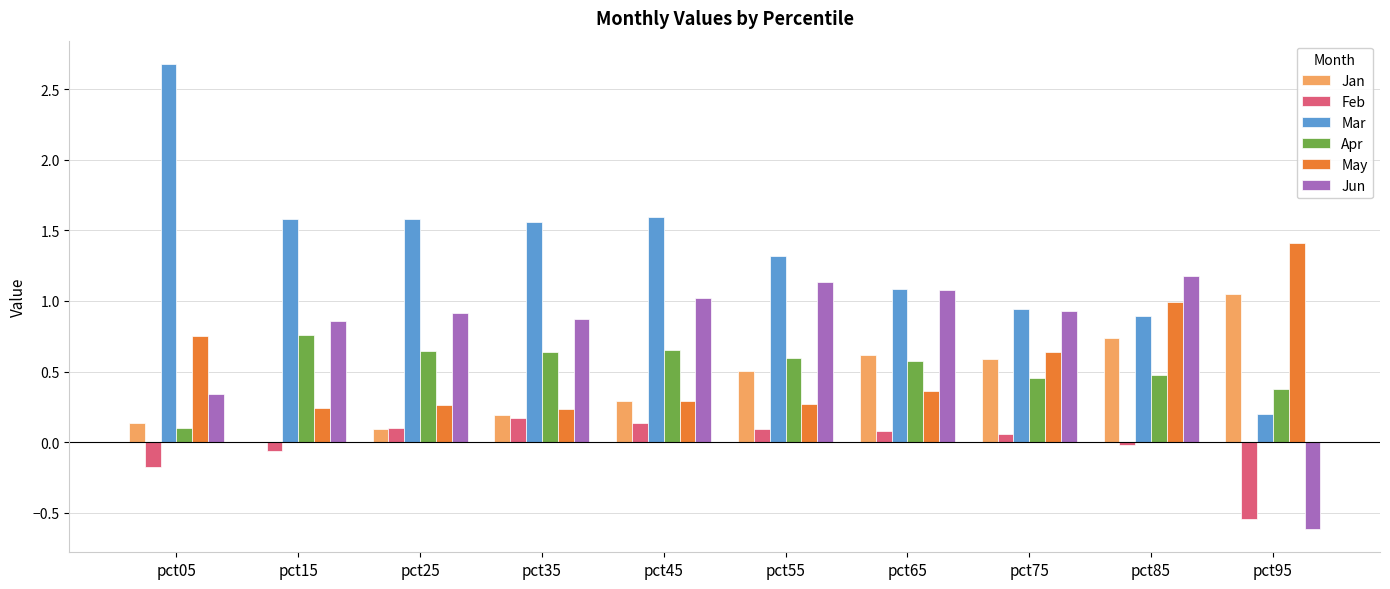

Are the bars grouped side by side (vs. stacked)?

Yes